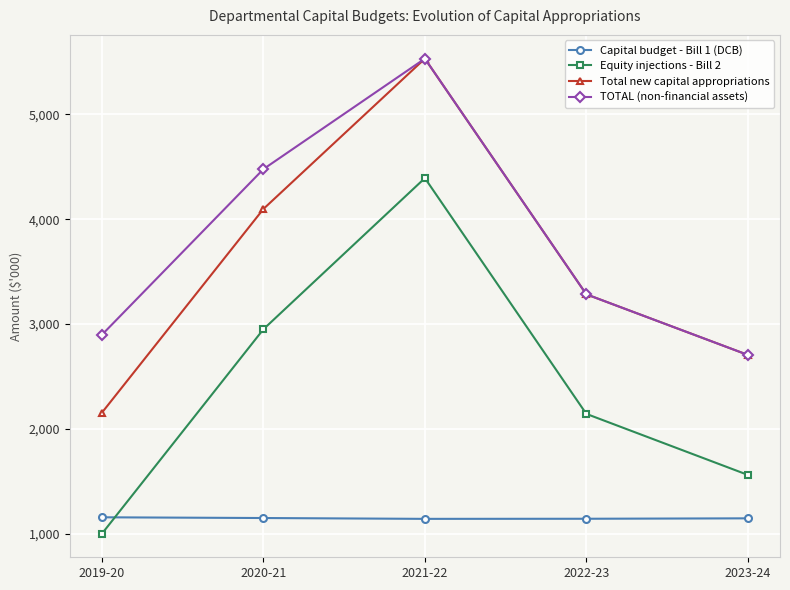

True or false: TOTAL (non-financial assets) has more than 1 points higher than both neighbors.

False